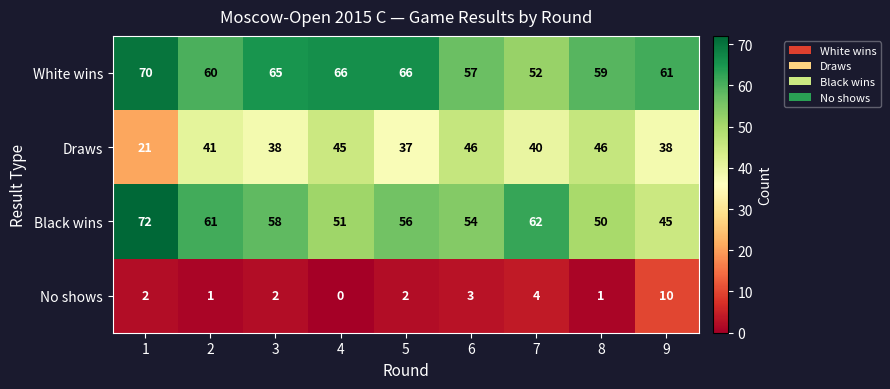

What is the total value across all series at 4?

162